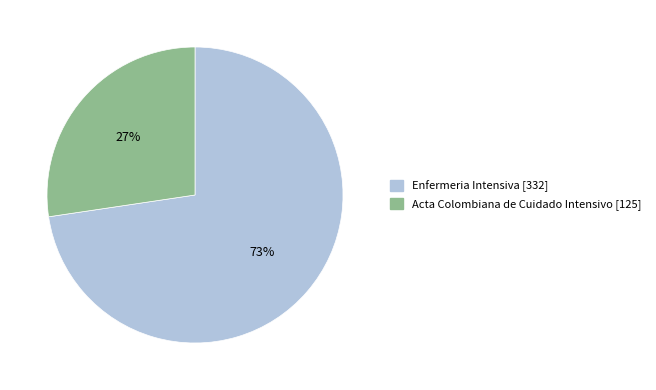

Count the number of slices in the pie.

2